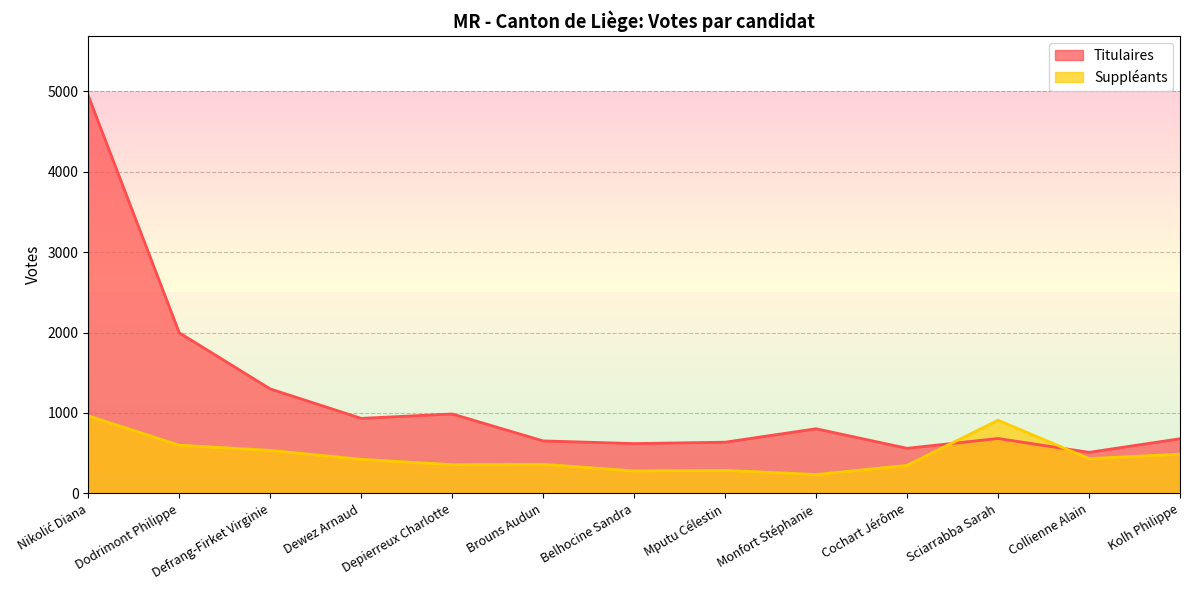

The Suppléants series shows 605 at Cochart Jérôme. True or false?

False